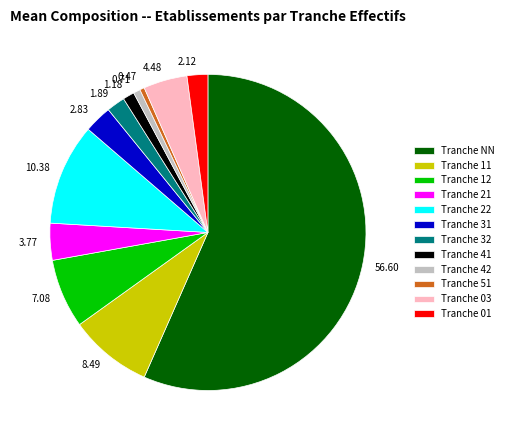

Approximately how many times larger is the value at Tranche 21 compared to Tranche 32?

2.0